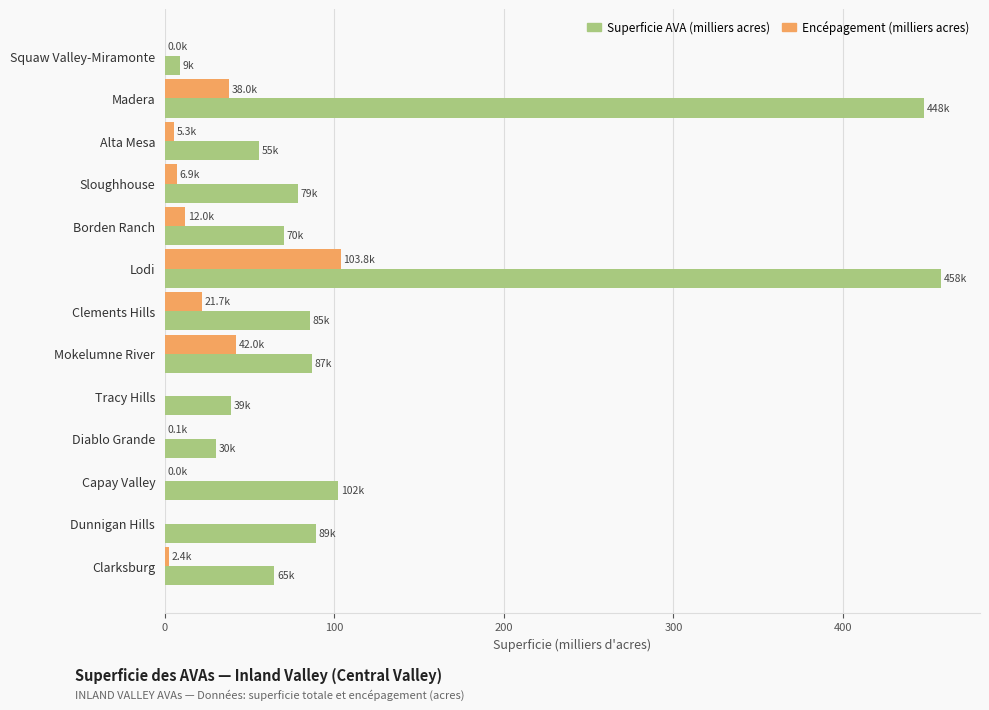

At which category is the sum across all series the highest?

Lodi